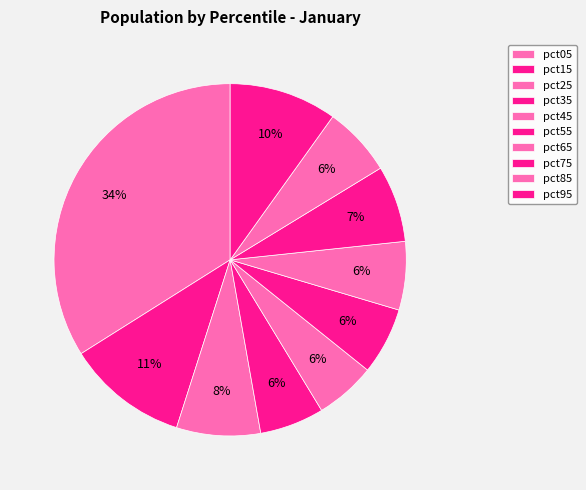

How many segments does this pie chart have?

10